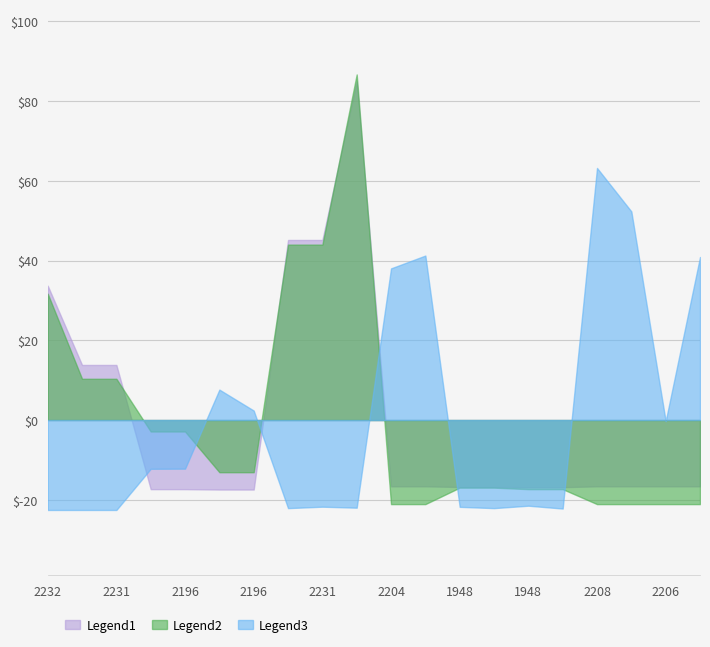

How many lines are shown in the chart?

3